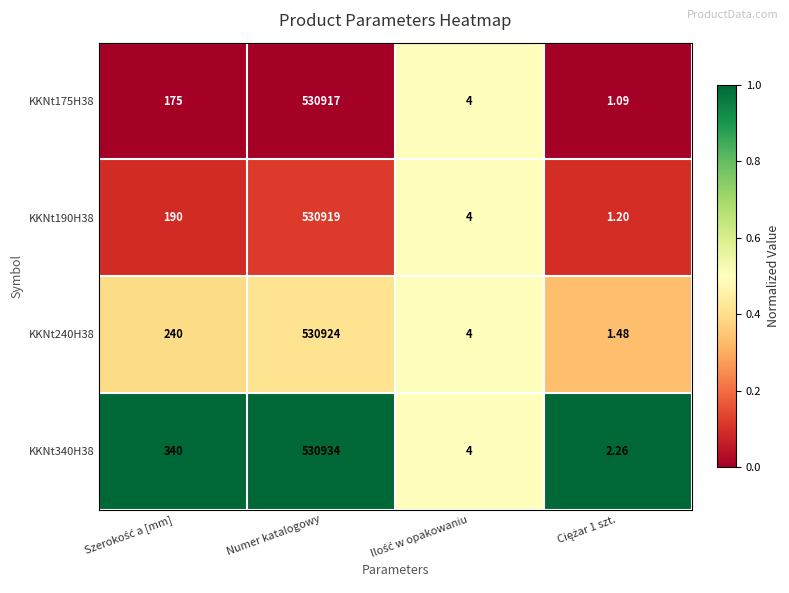

Which series has the largest total across all categories?

KKNt340H38